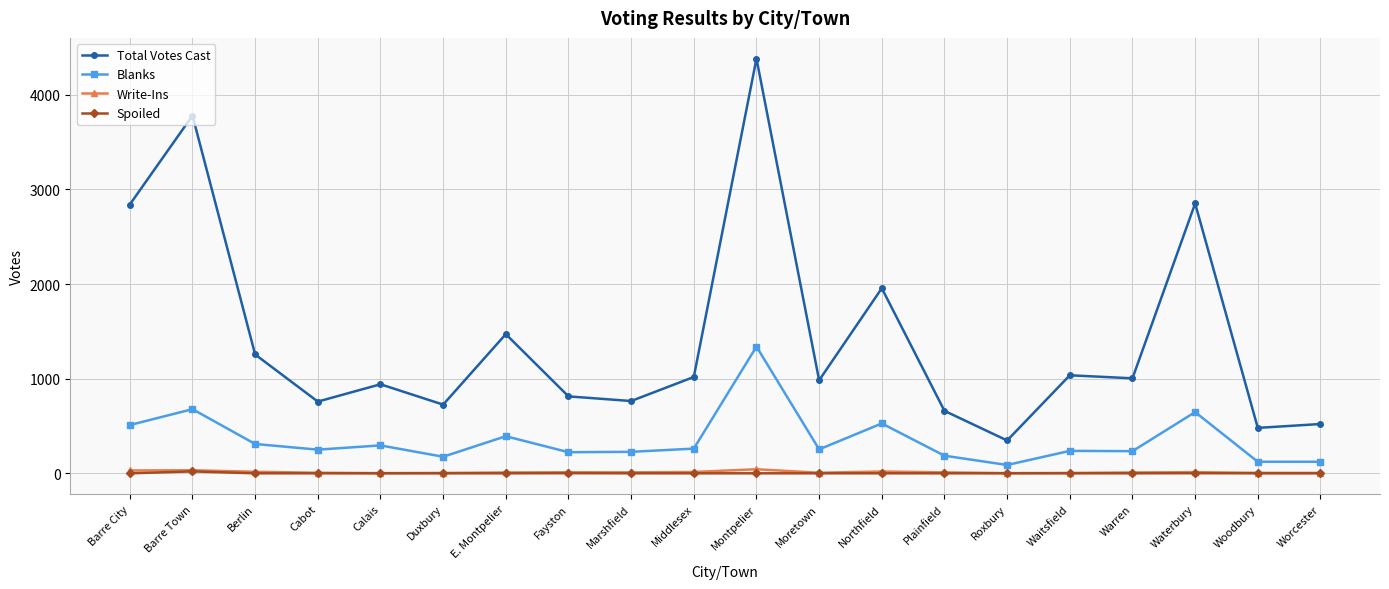

Which series has the widest spread of values?

Total Votes Cast